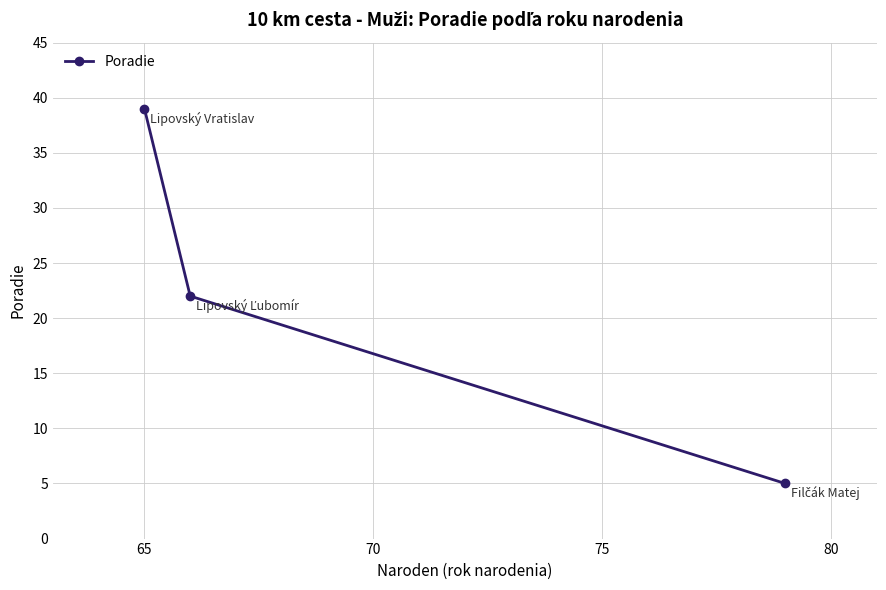

What is the difference between the maximum and minimum values?

34